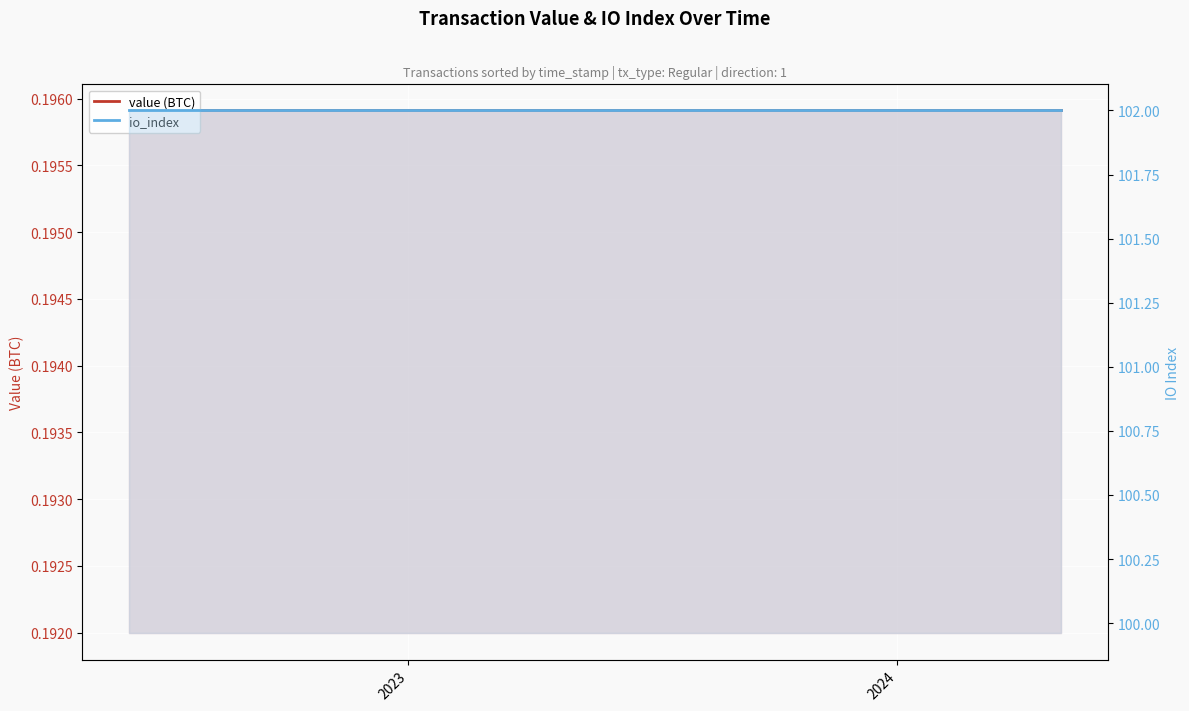

Is it true that io_index equals 178.3 at 8?

False